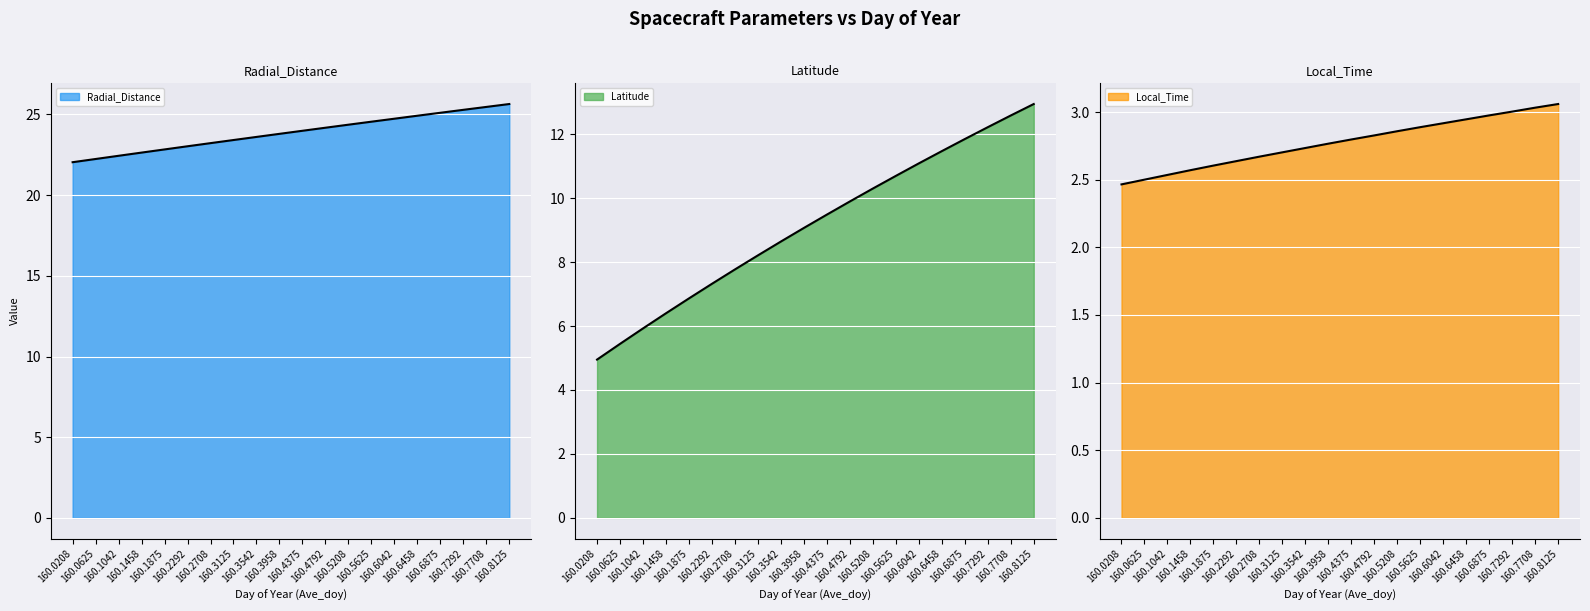

What are all the series names shown in the legend?

Radial_Distance, Latitude, Local_Time